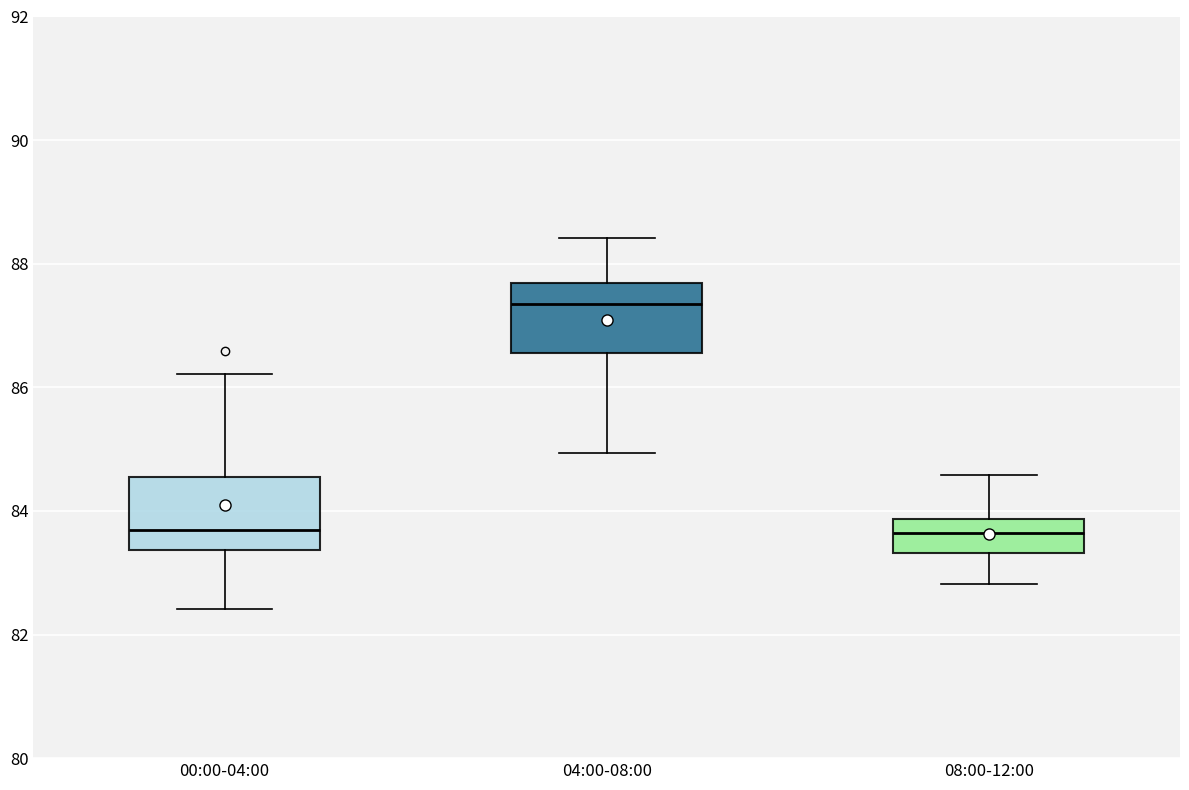

Where does the upper whisker of the box for 08:00-12:00 end on the y-axis? The values are not printed on the chart, so give them approximately, as read against the axis.

84.6